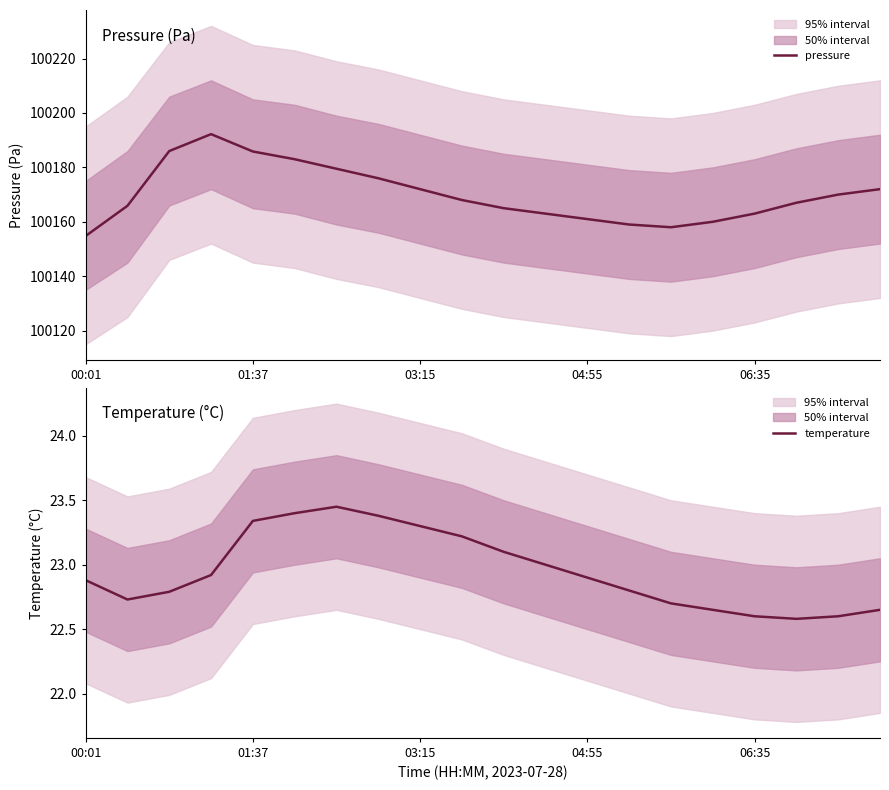

What is the highest value of the pressure series?

100192.2